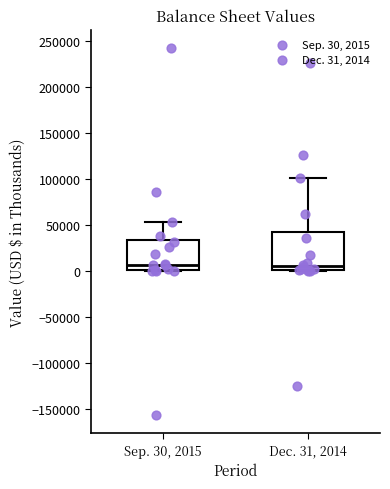

Reading left to right, read every box against the y-axis: the position of its median line, the range the box covers, and the ends of its whiskers. The values are not printed on the chart, so give them approximately, as read against the axis.

Sep. 30, 2015: median 5000, box 0 to 35000, whiskers 0 (just below the box's lower edge) to 55000
Dec. 31, 2014: median 5000, box 0 to 45000, whiskers 0 (just below the box's lower edge) to 100000